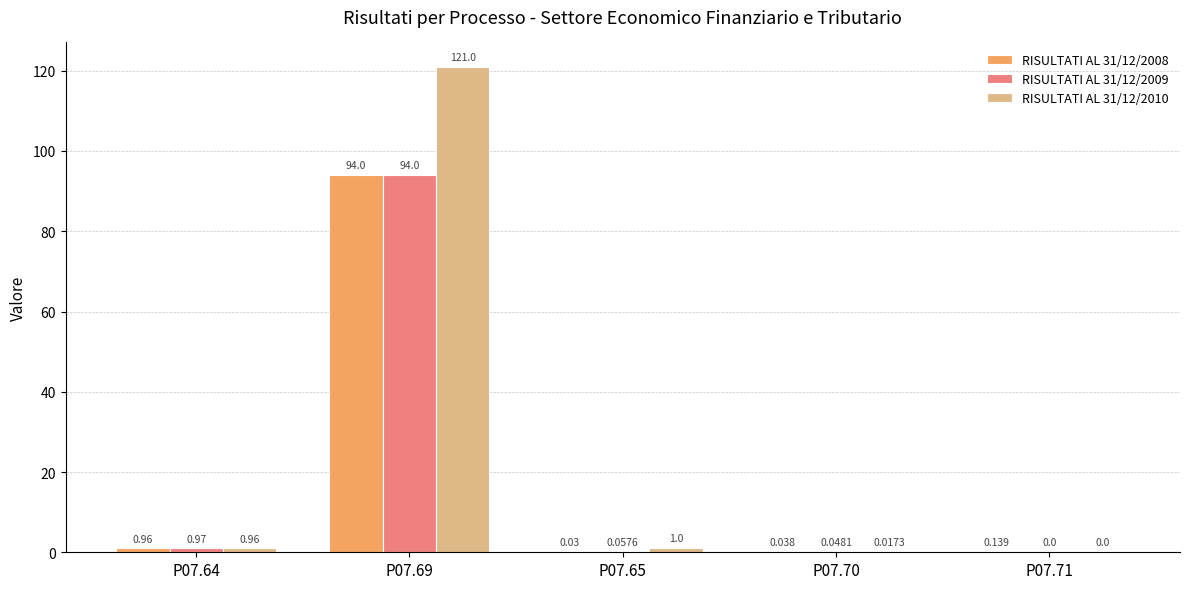

At which category is the sum across all series the highest?

P07.69